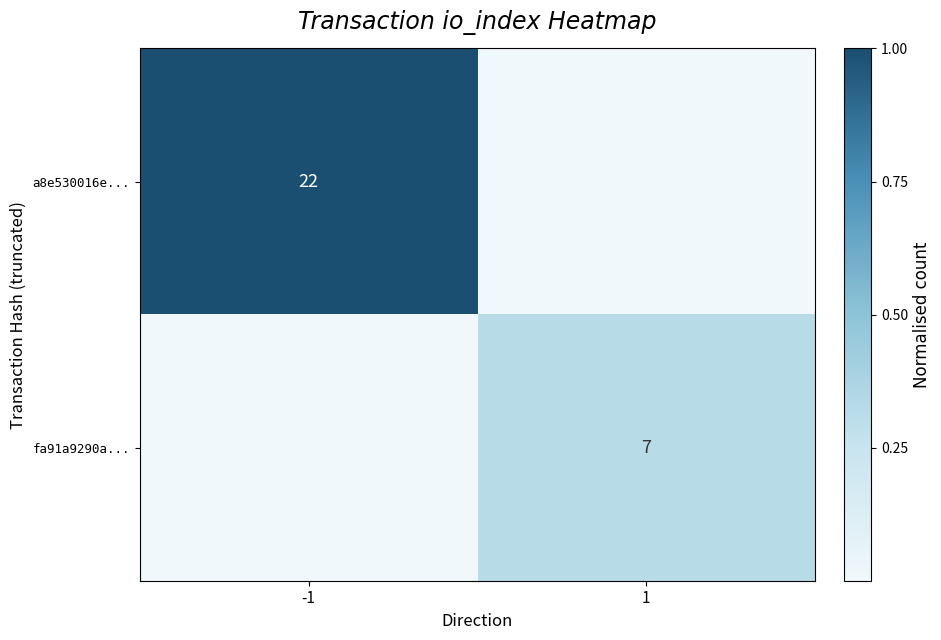

True or false: a8e530016e... has a value of 36 at -1.

False